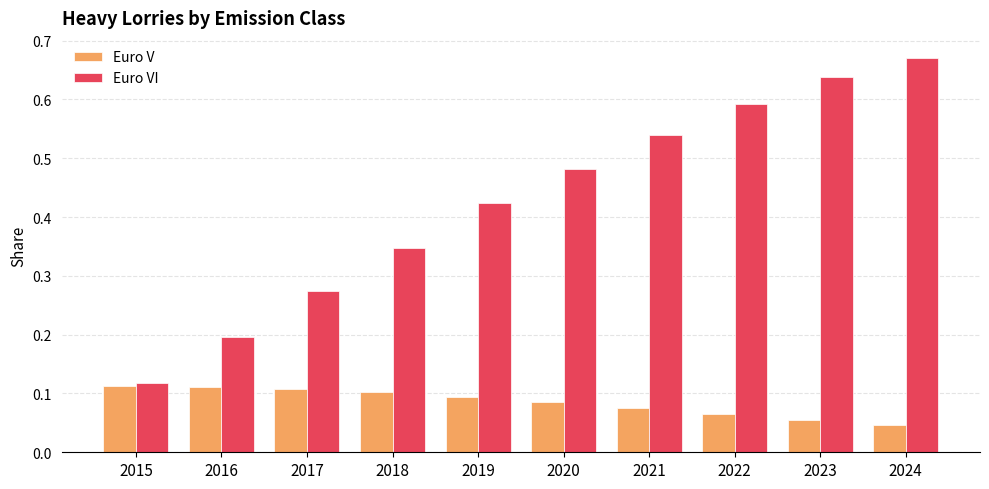

At which category is the sum across all series the highest?

2024